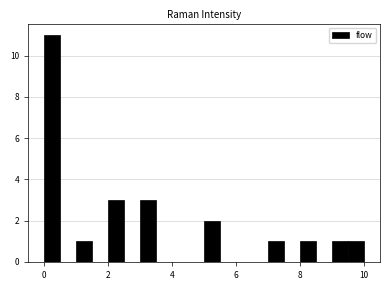

Around what value on the x-axis is the tallest bar? Give the approximate position of its centre, as read against the axis.

0.2